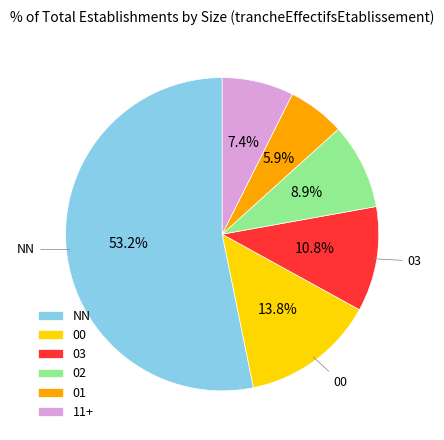

How many slices are in this pie chart?

6